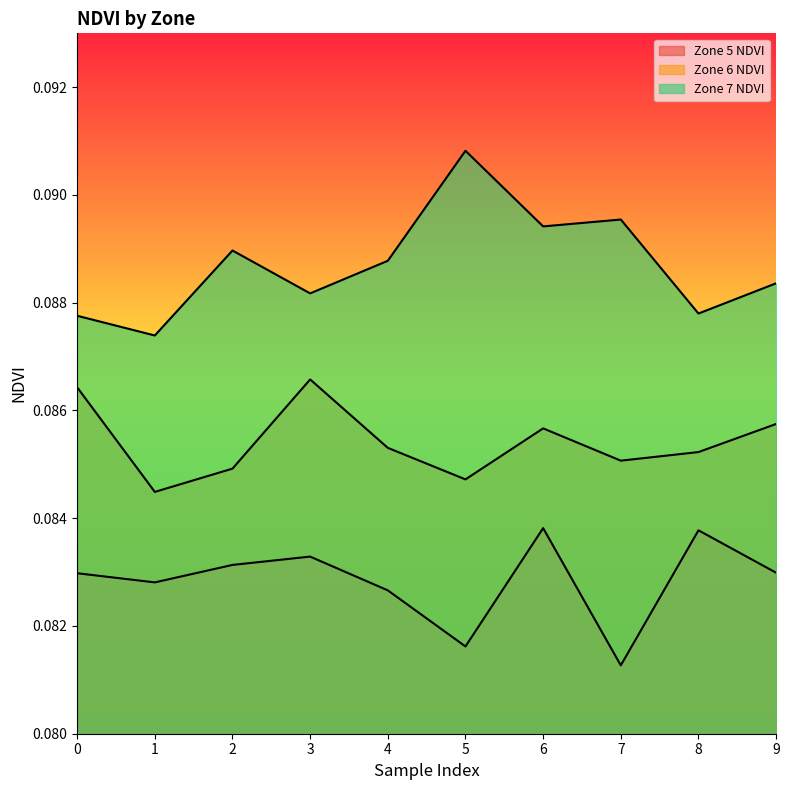

True or false: Zone 7 NDVI has a value of 0.0 at 3.

False